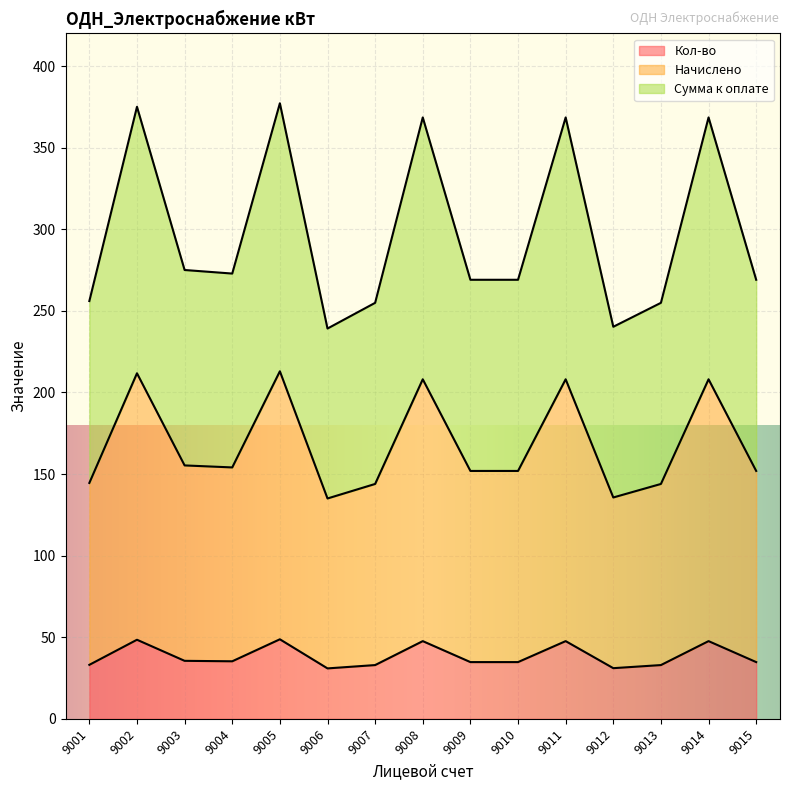

What is the lowest value of the Кол-во series?

30.9